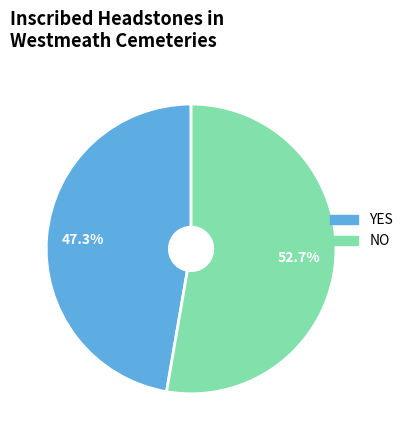

Between YES and NO, which is larger?

NO